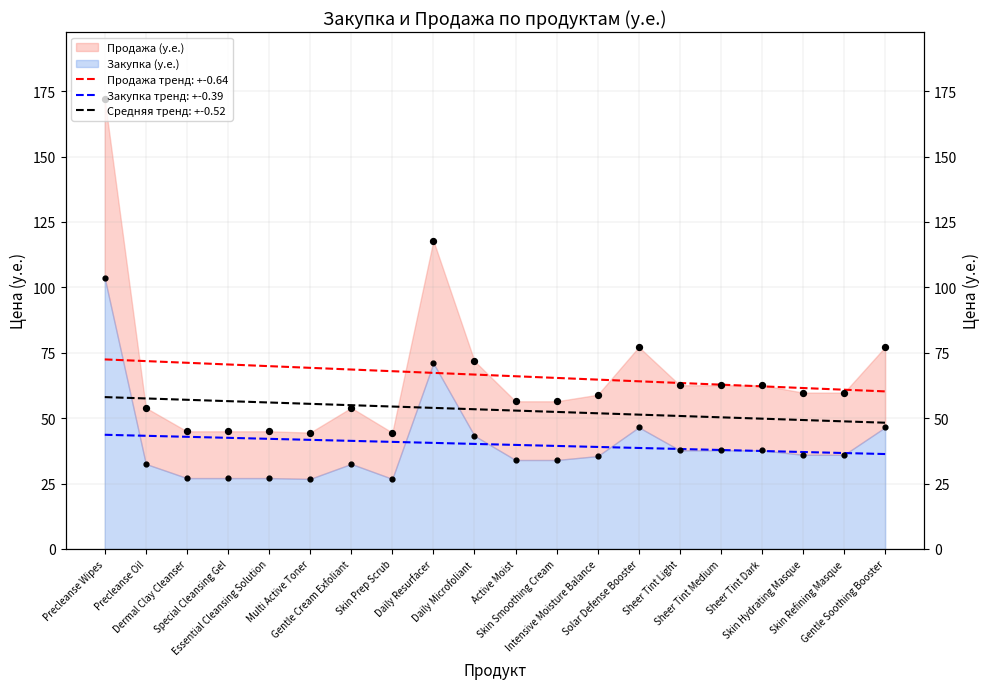

At which category is the sum across all series the highest?

Precleanse Wipes